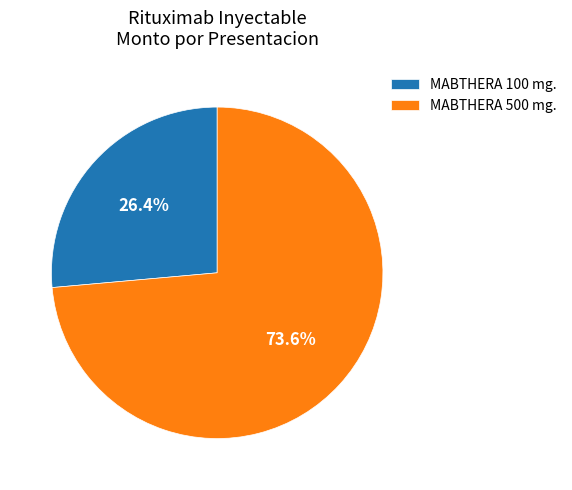

How many segments does this pie chart have?

2